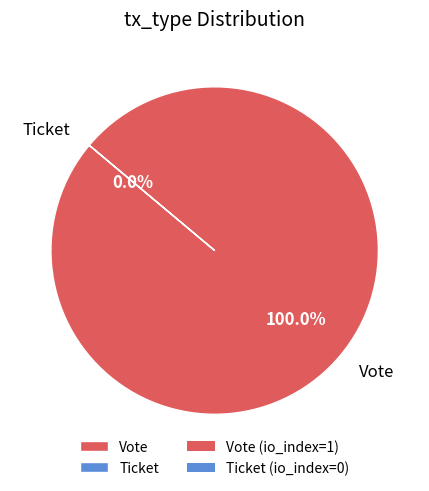

Rank the categories by value from highest to lowest.

Vote, Ticket